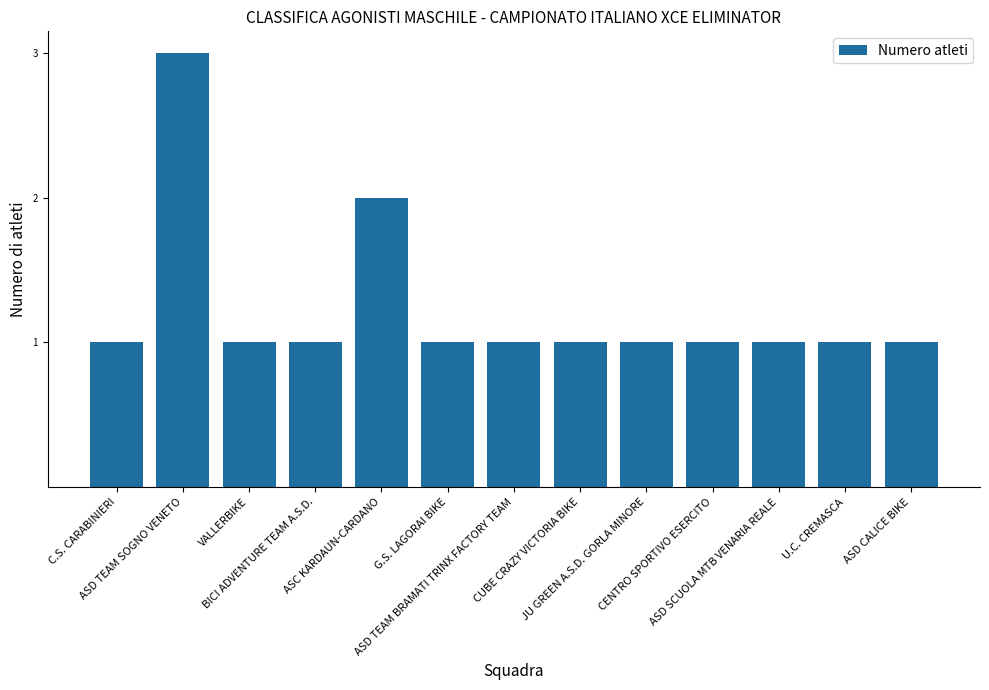

The value at ASD TEAM BRAMATI TRINX FACTORY TEAM is 1. True or false?

True